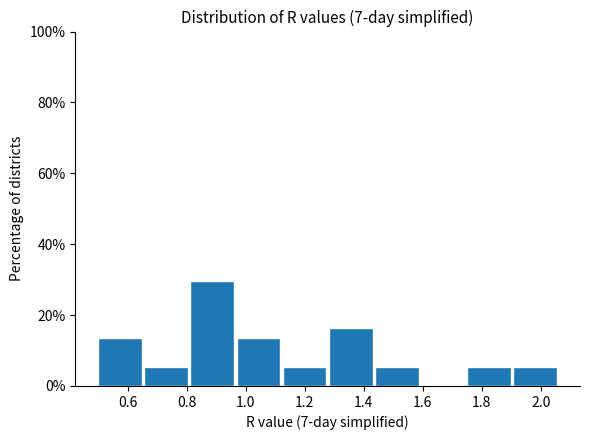

Over which range of the x-axis is the bar tallest?

0.82 to 0.96